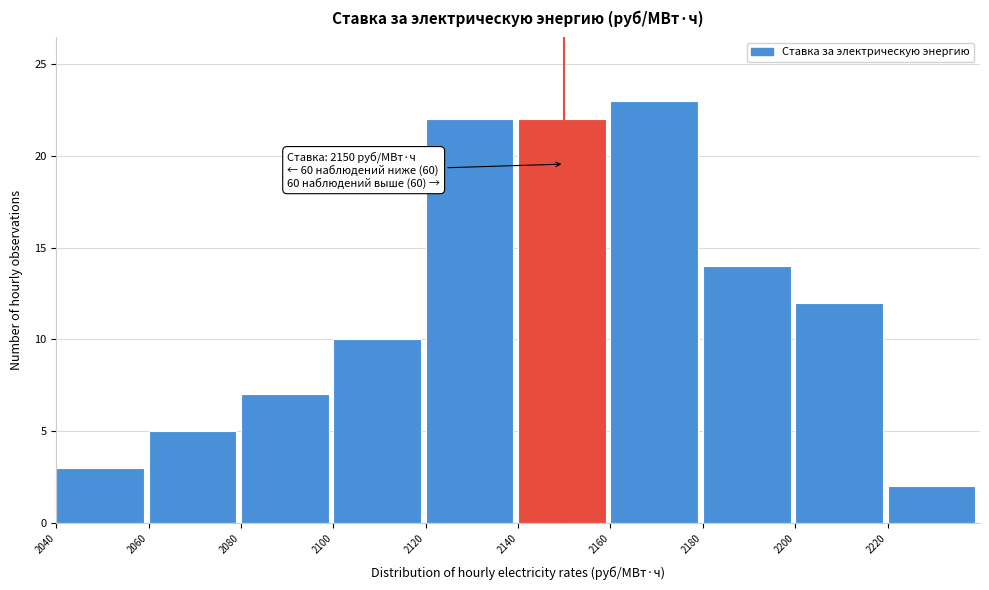

Which range on the x-axis has the tallest bar?

2160 to 2180